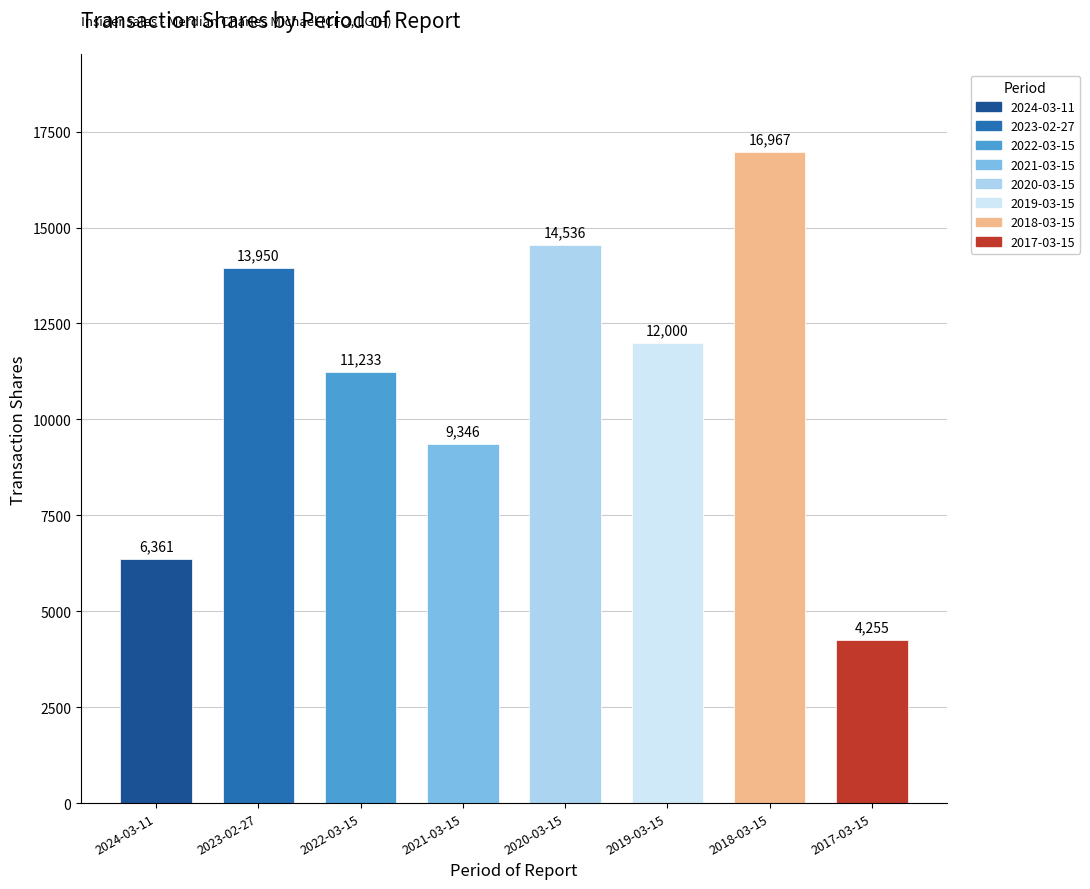

How many data points are less than 12000?

4